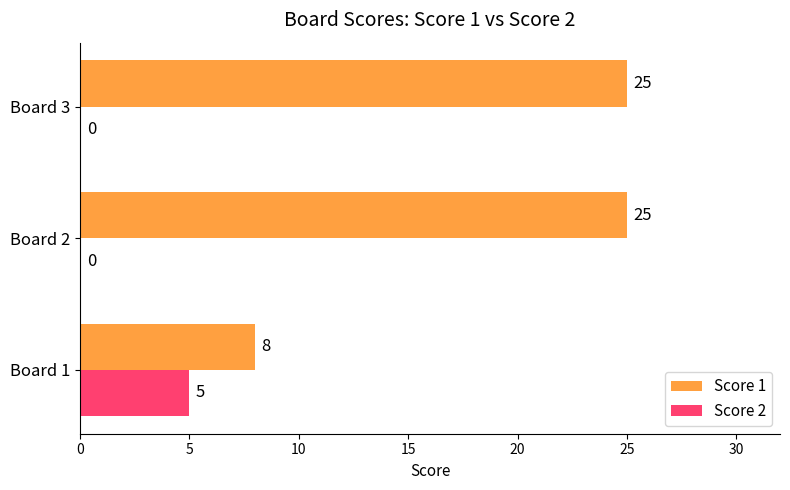

The Score 2 series shows 0 at Board 2. True or false?

True